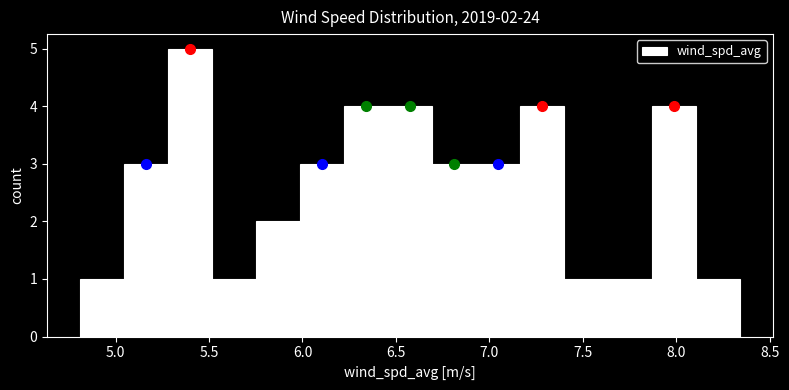

Over which range of the x-axis is the bar tallest?

5.30 to 5.50